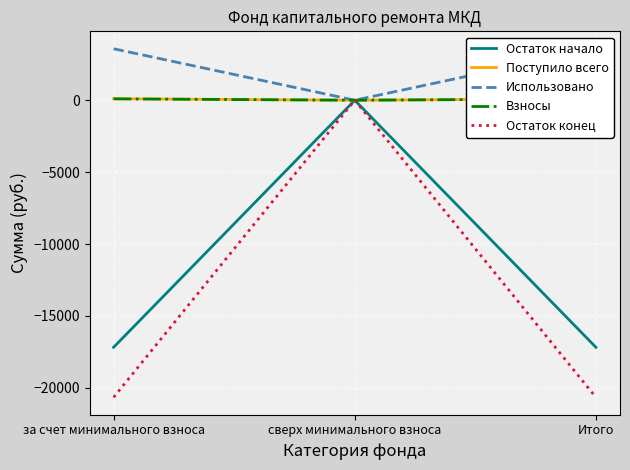

What is the approximate value of Поступило всего at за счет минимального взноса?

101.1